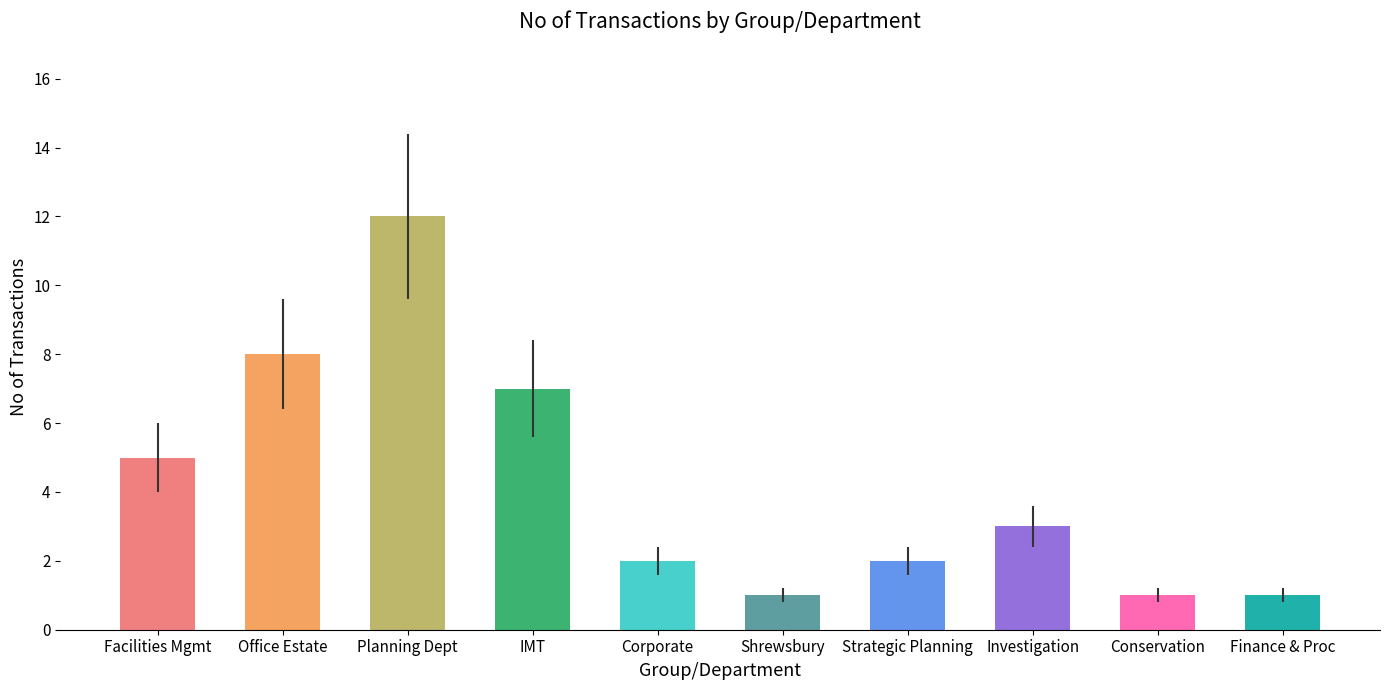

Is it true that the value at Conservation is 2?

False